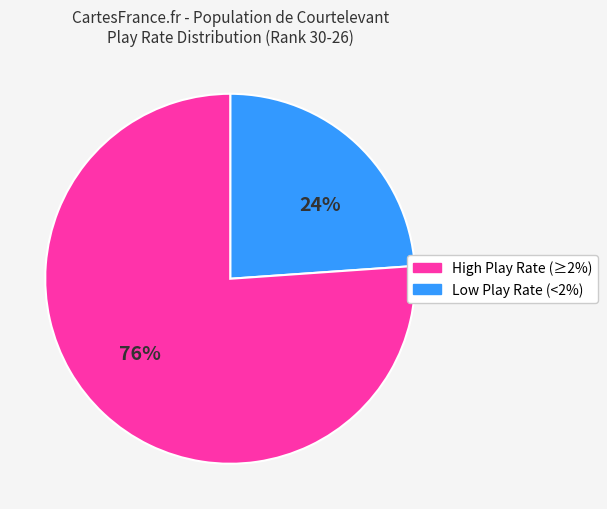

Do 76% and 24% together represent more than half of the pie?

Yes